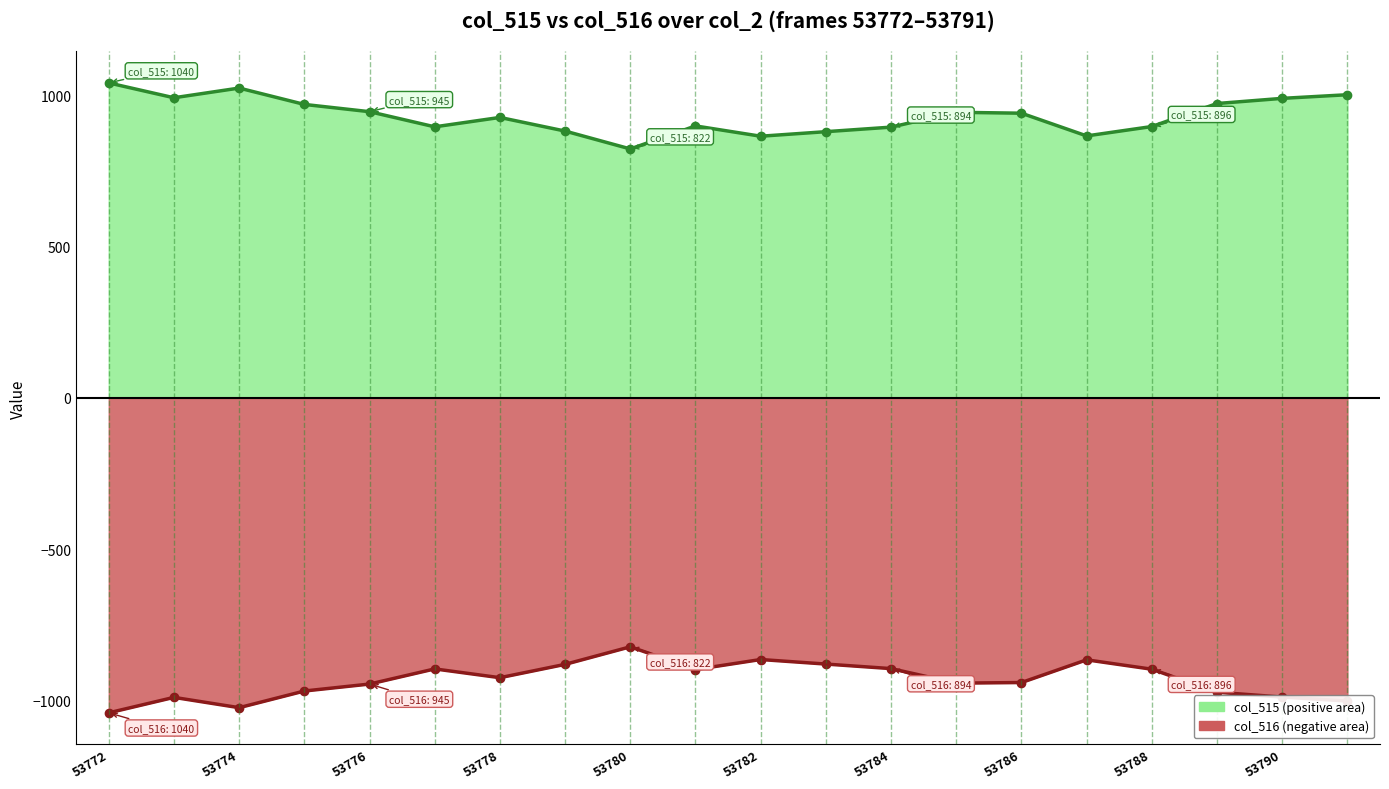

What is the difference between the col_515 values at 11 and 14?

61